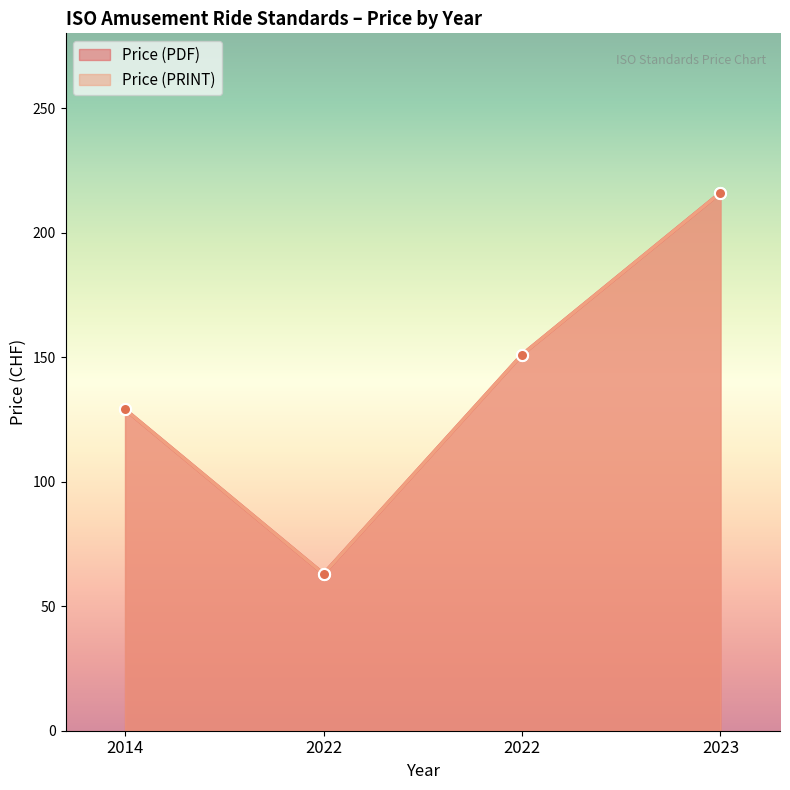

True or false: Price (PDF) has more than 2 points higher than both neighbors.

False